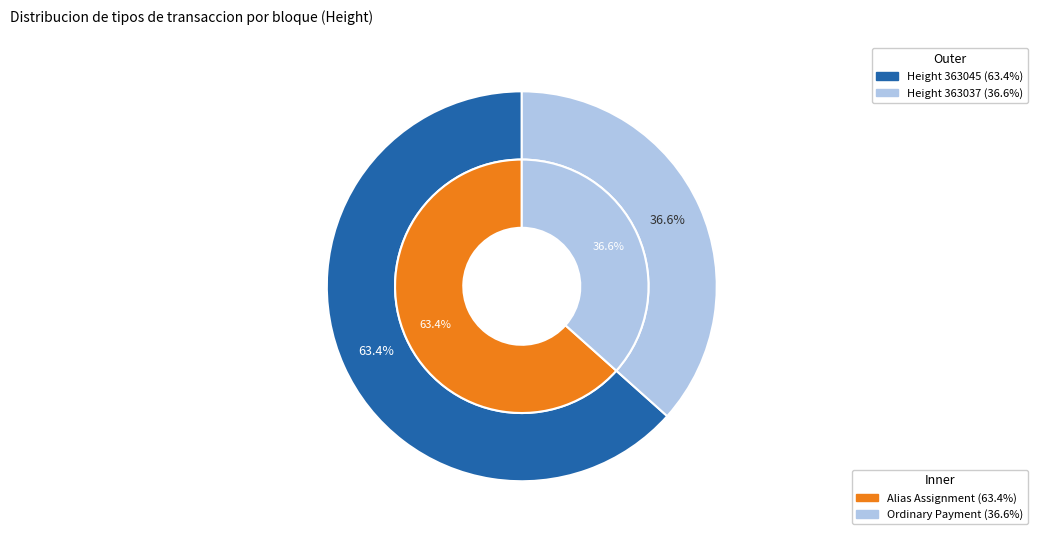

Rank the categories by value from highest to lowest.

363045, 363037